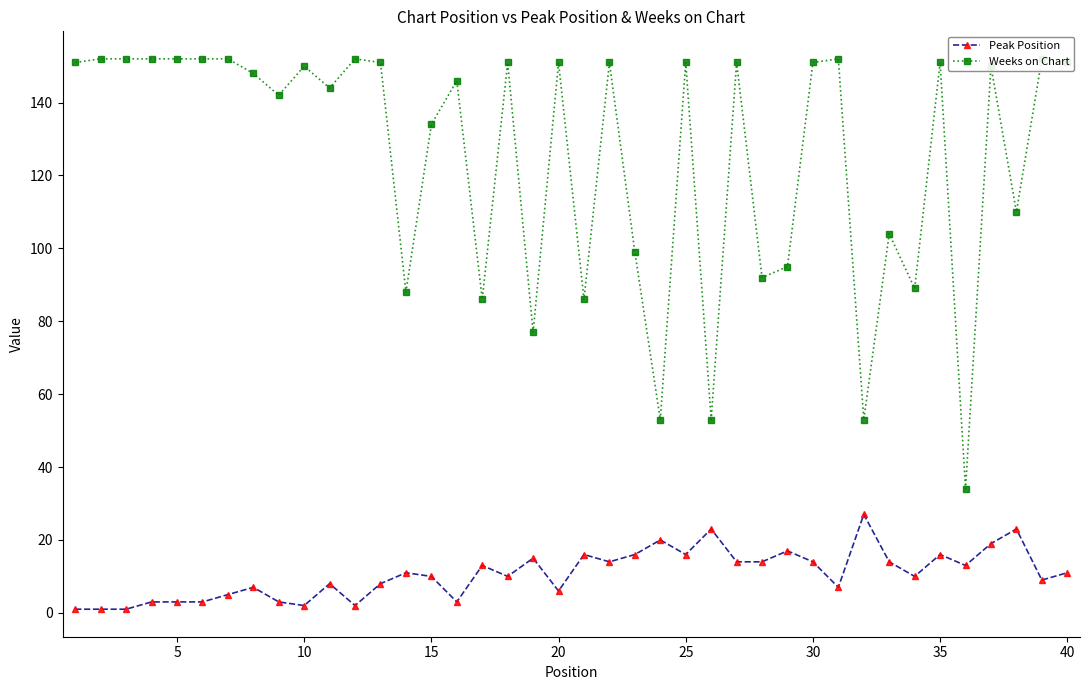

True or false: Peak Position has more than 2 points higher than both neighbors.

True